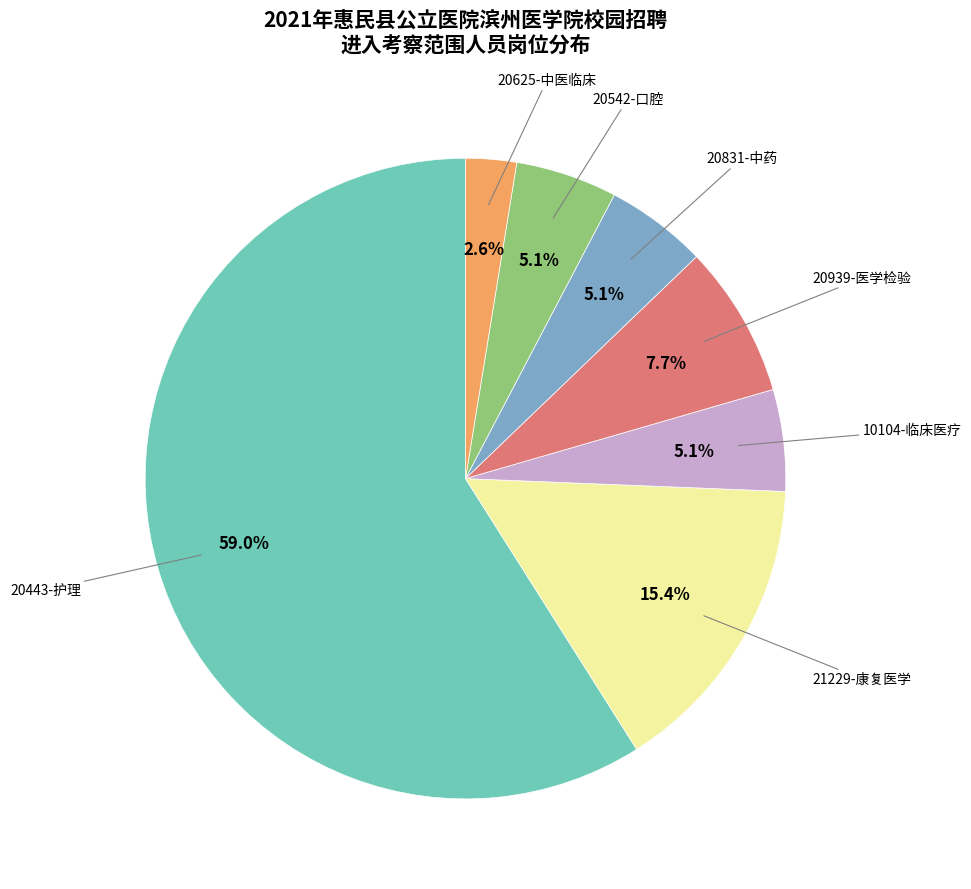

Does any single category account for the majority?

Yes